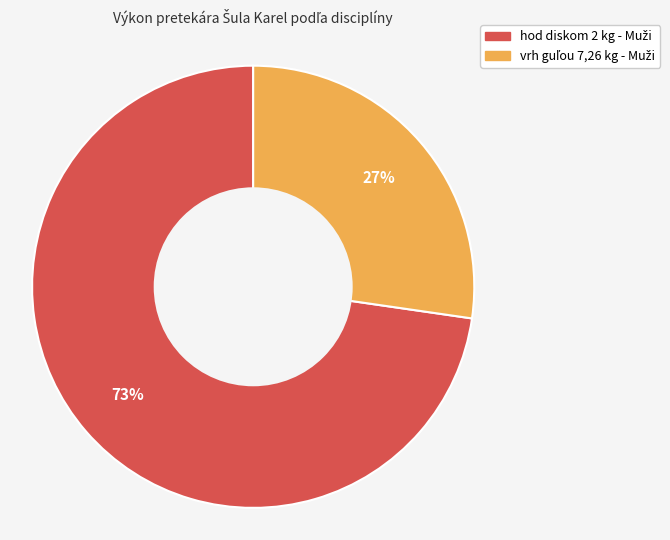

Does any single category account for the majority?

Yes